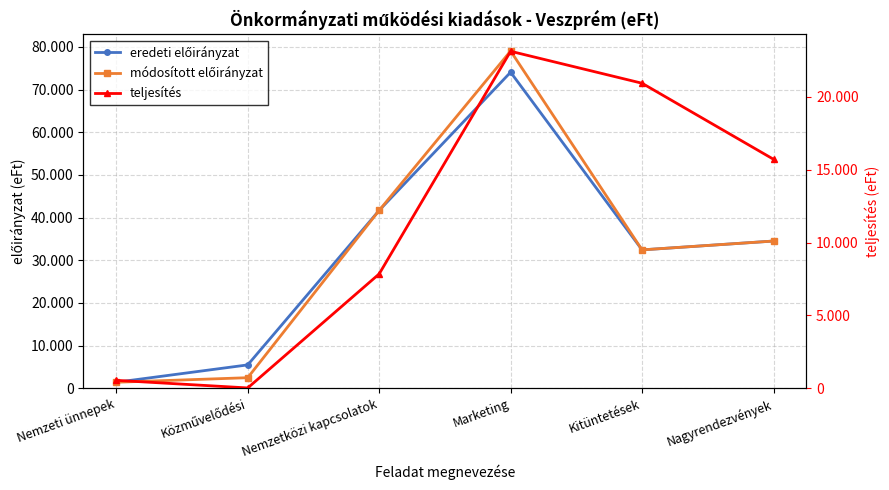

What position from the left is Közművelődési?

2